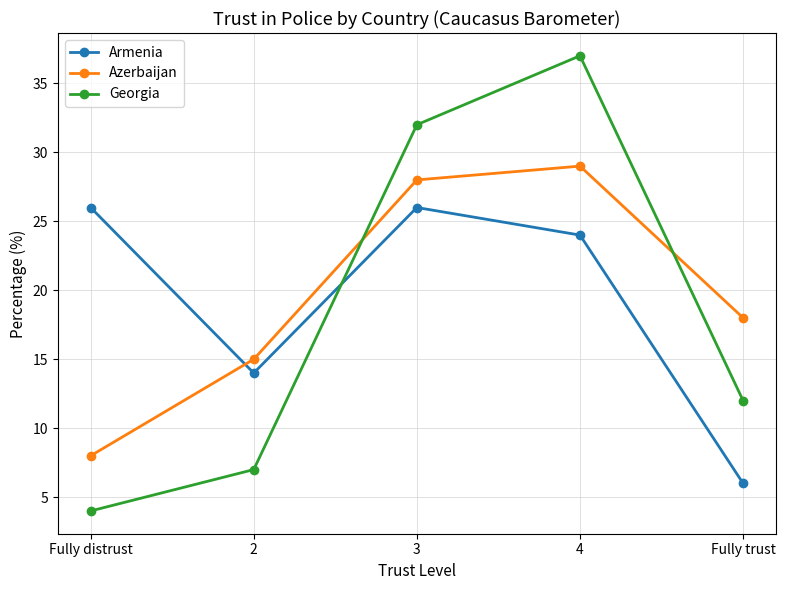

Reading left to right, transcribe all the data shown in this chart.

Armenia: Fully distrust=26	2=14	3=26	4=24	Fully trust=6
Azerbaijan: Fully distrust=8	2=15	3=28	4=29	Fully trust=18
Georgia: Fully distrust=4	2=7	3=32	4=37	Fully trust=12